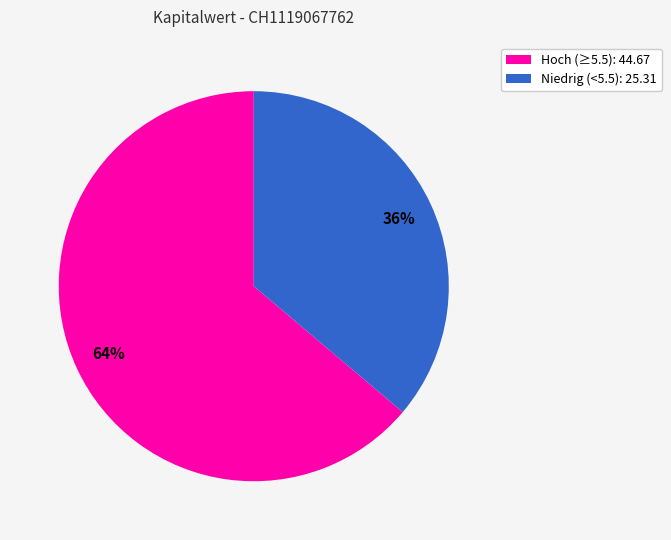

To the nearest percent, what is the difference between the largest and smallest slice percentages?

28%